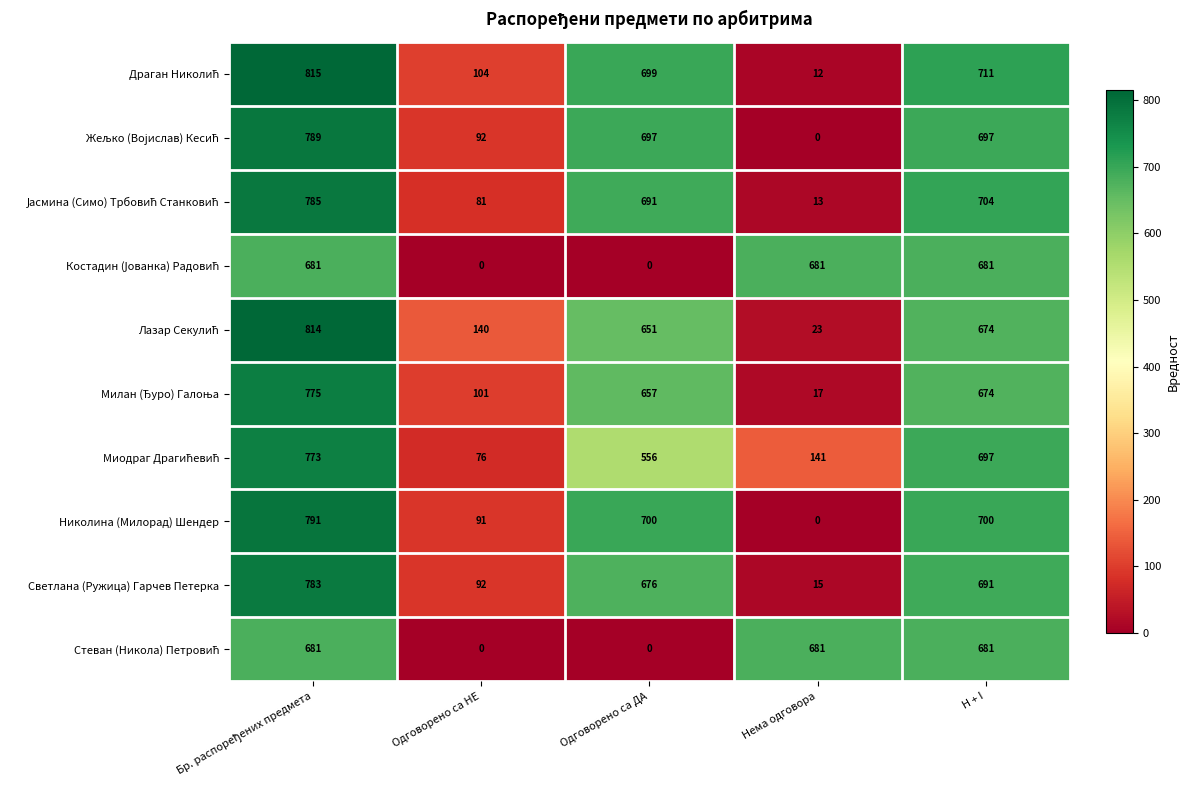

Between Одговорено са ДА and Нема одговора, which series saw the biggest shift?

Николина (Милорад) Шендер